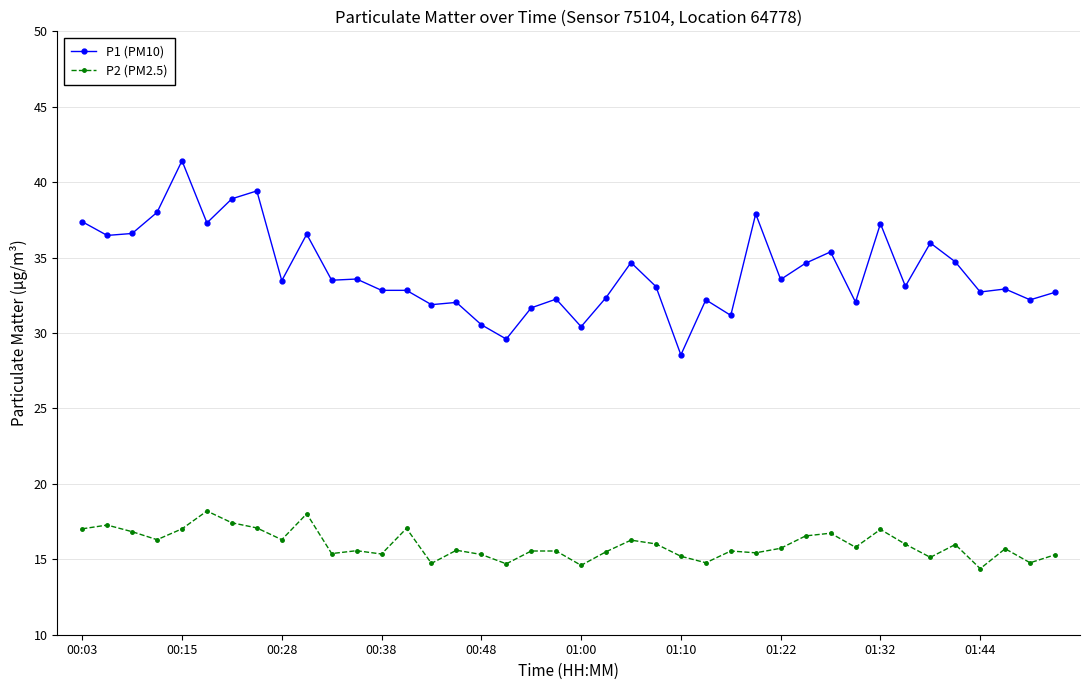

What is the value of the P1 (PM10) point at the 36th from the left?

34.7